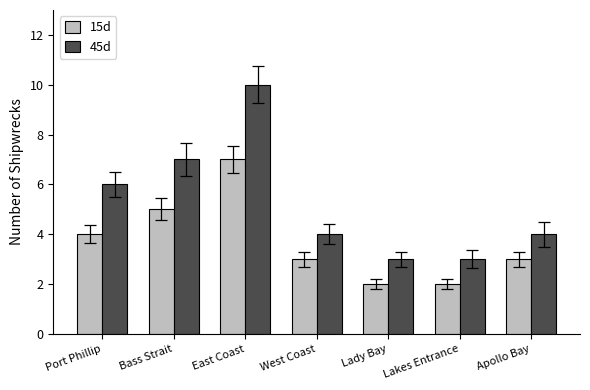

What are all the series names shown in the legend?

15d, 45d